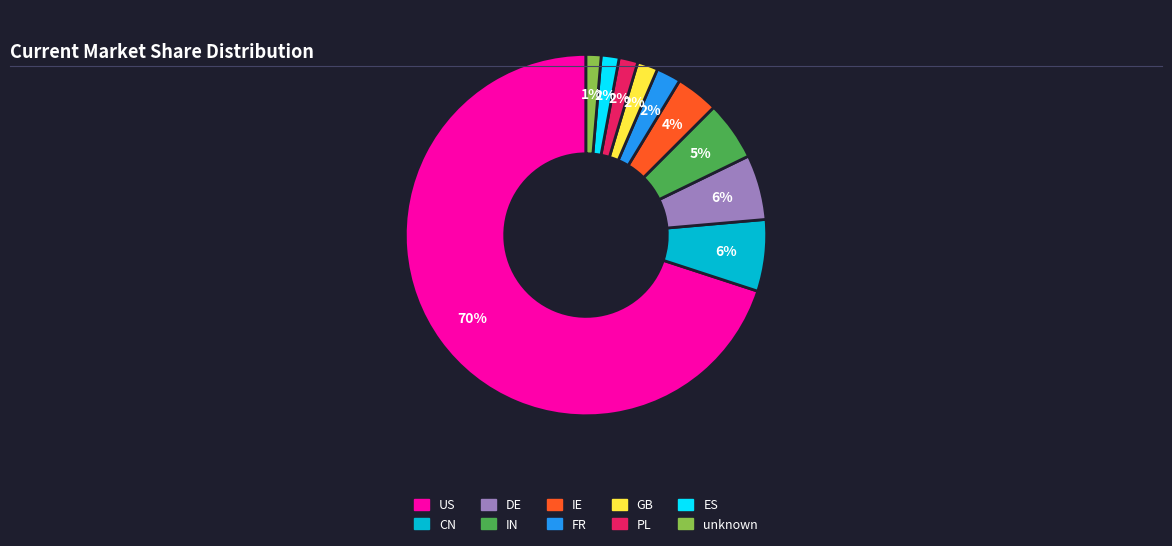

Does FR account for over 50% of the chart?

No